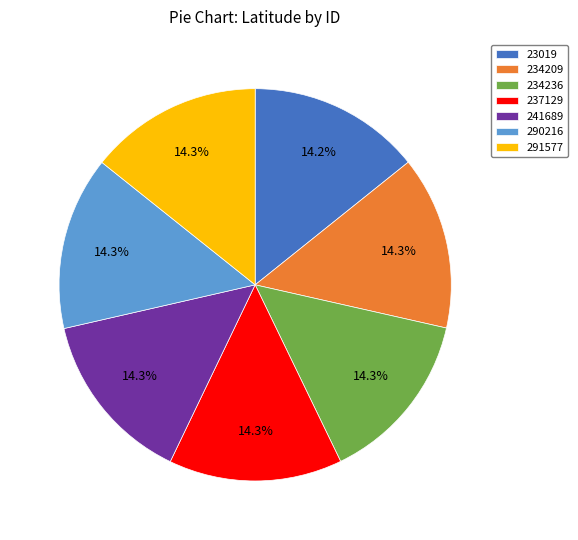

Is 234209 the majority of the pie?

No